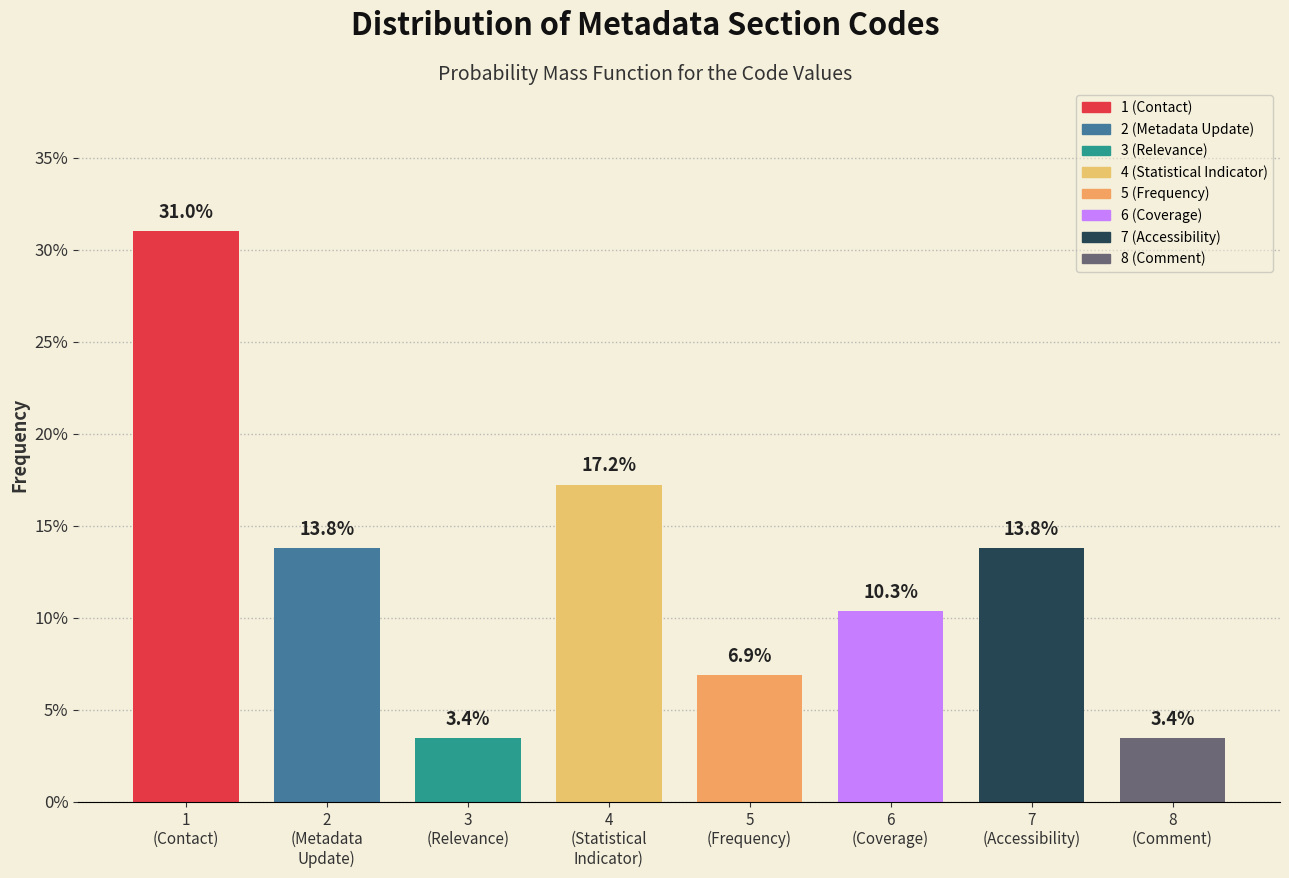

Reading left to right, what are all the values shown in this chart?

31.0	13.8	3.4	17.2	6.9	10.3	13.8	3.4